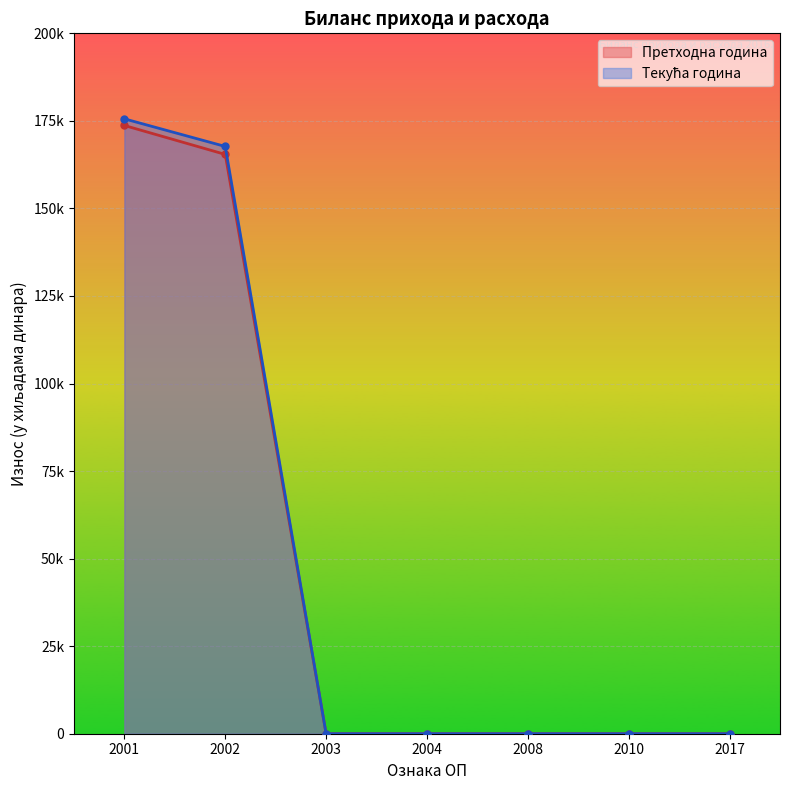

What is the difference between the second highest and second lowest values in the Текућа година series?

167698